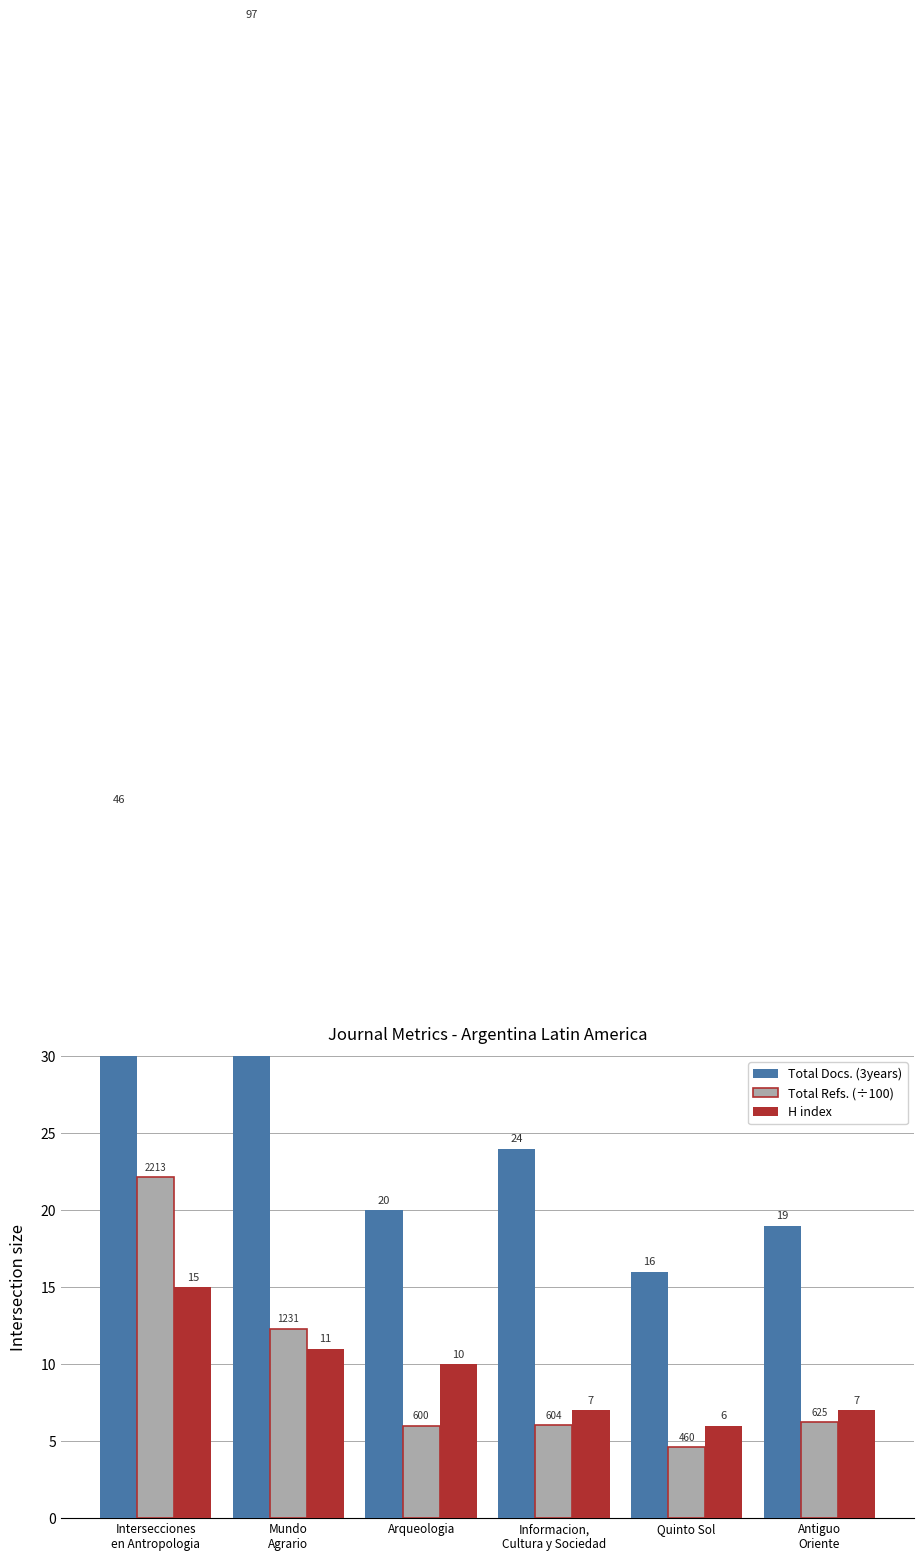

The Total Refs. (÷100) series shows 4.6 at Quinto Sol. True or false?

True